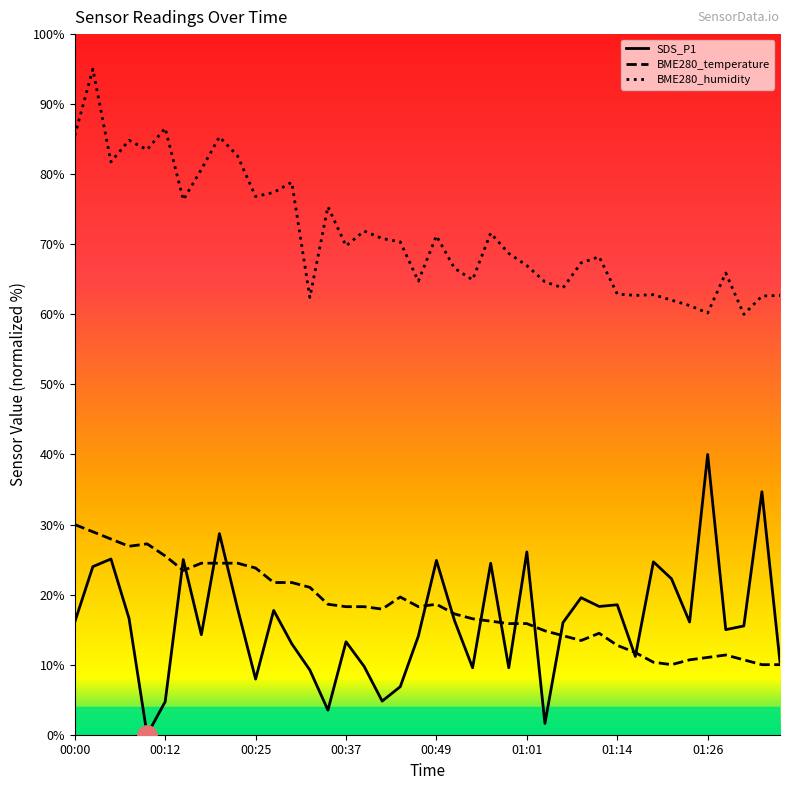

True or false: BME280_humidity and BME280_temperature intersect in this chart.

False